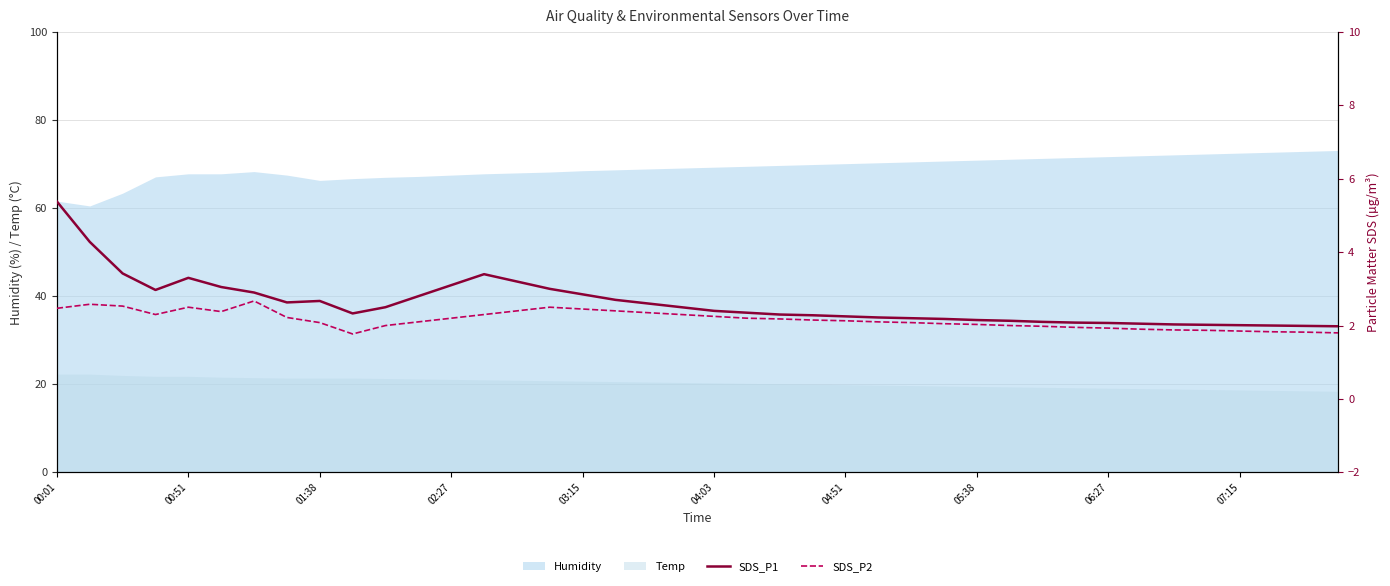

True or false: SDS_P1 and SDS_P2 cross at least once.

False